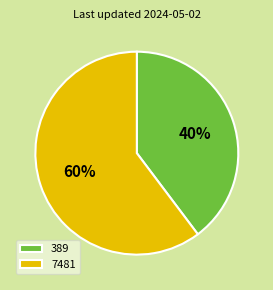

True or false: 7481 accounts for 71% of the total.

False